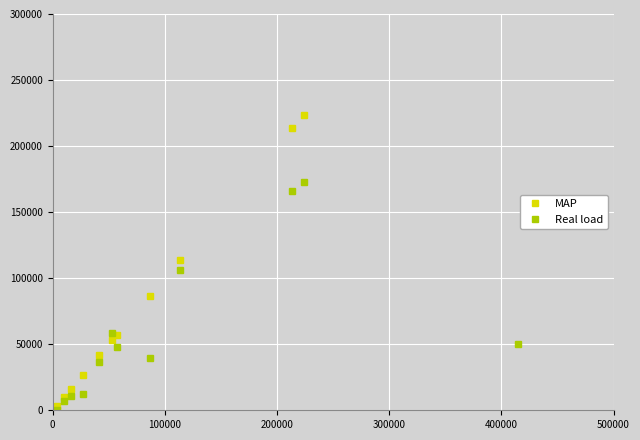

List the series in order of their overall mean, highest first.

MAP, Real load